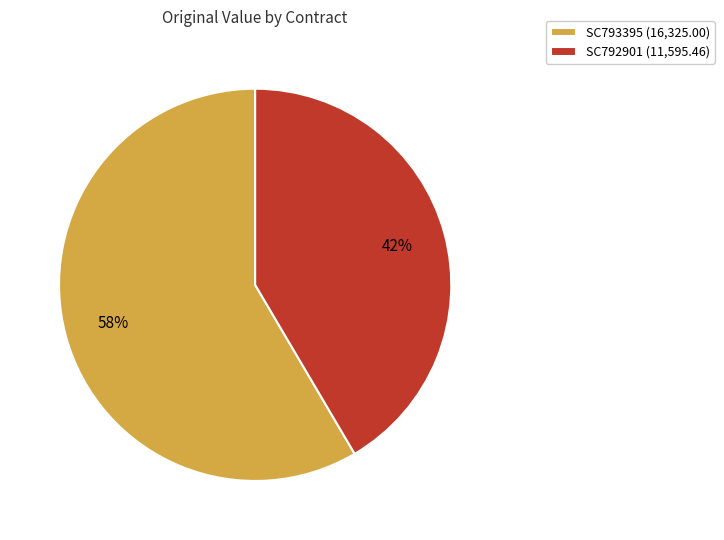

Which category has the biggest portion of the pie?

SC793395